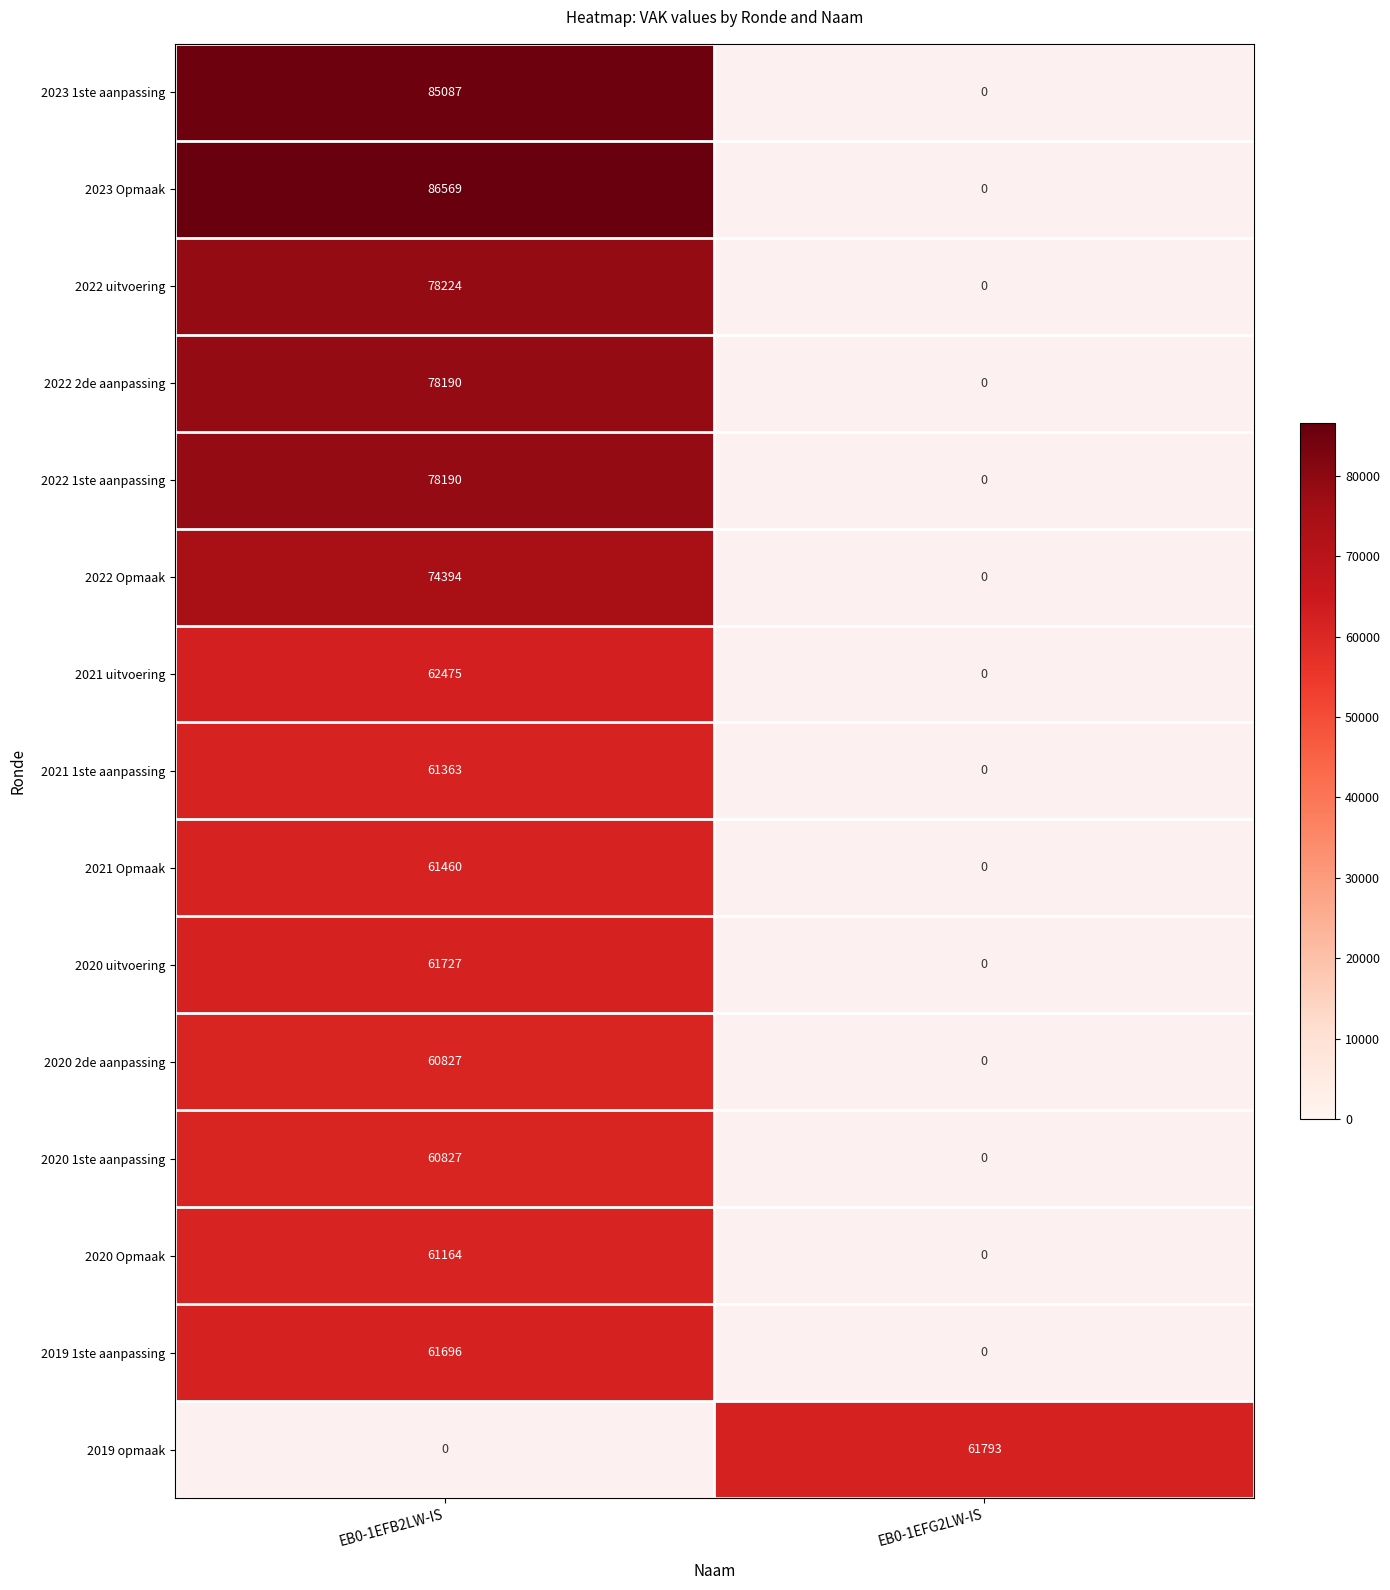

Which has a higher value, EB0-1EFG2LW-IS or EB0-1EFB2LW-IS?

EB0-1EFB2LW-IS